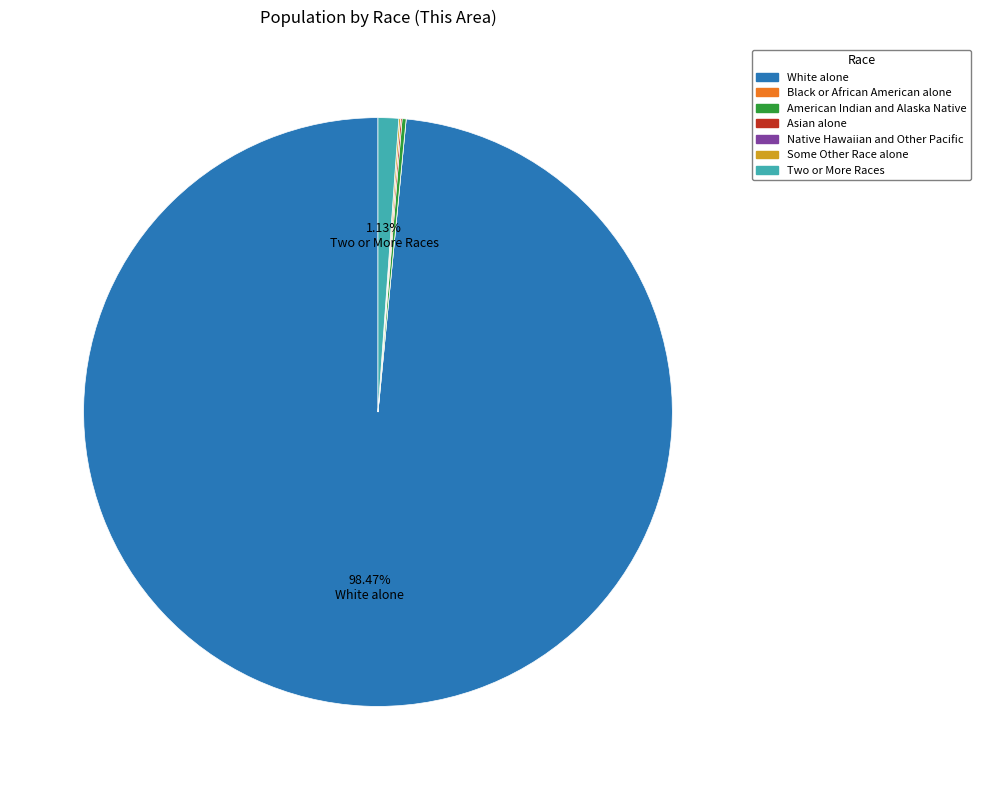

Which category has the biggest portion of the pie?

White alone